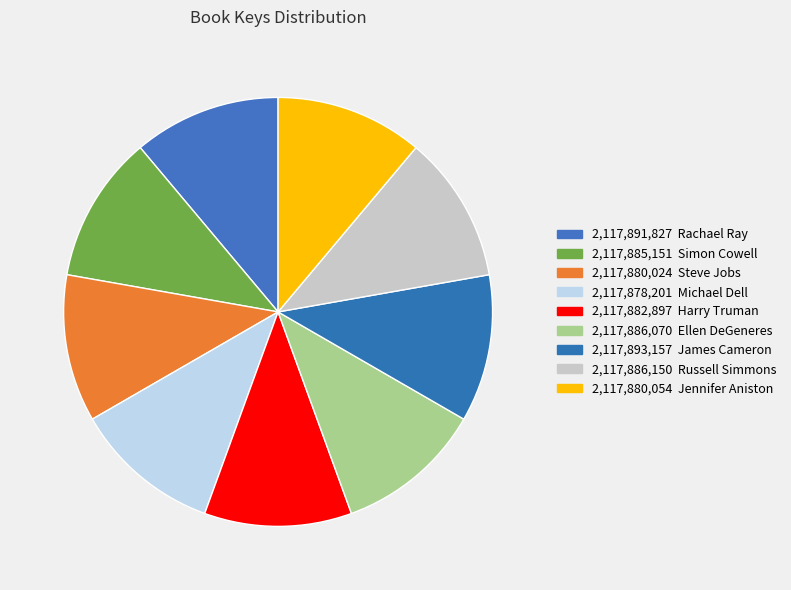

Count the number of slices in the pie.

9